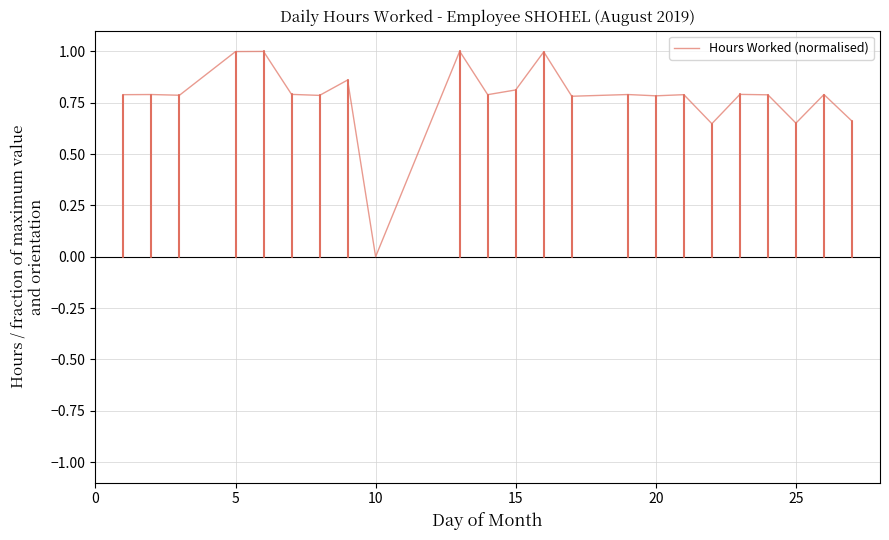

What is the maximum value shown in the chart?

1.0